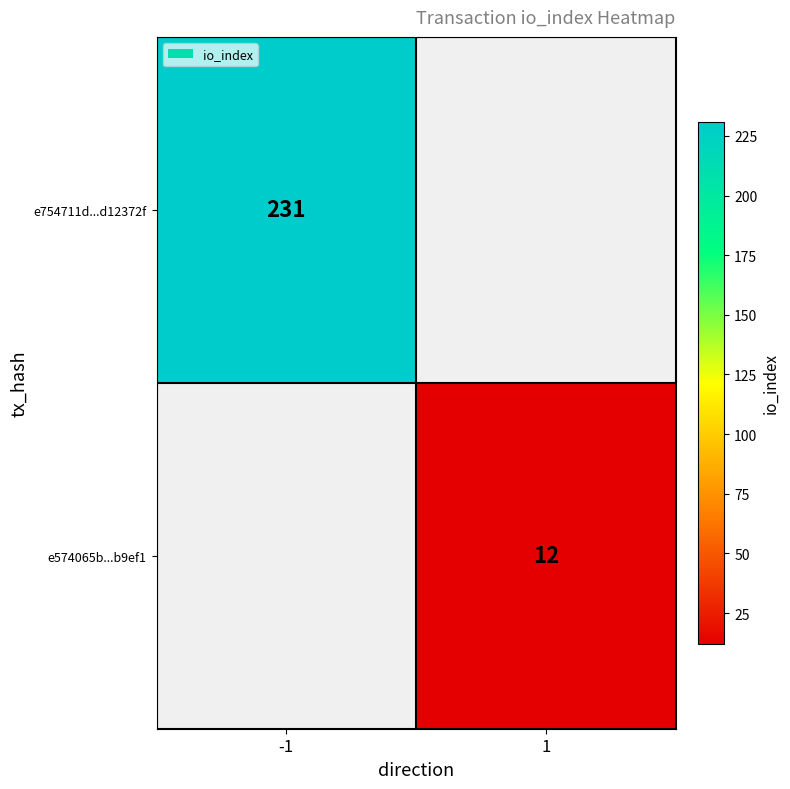

True or false: e754711d...d12372f has a value of 325 at -1.

False